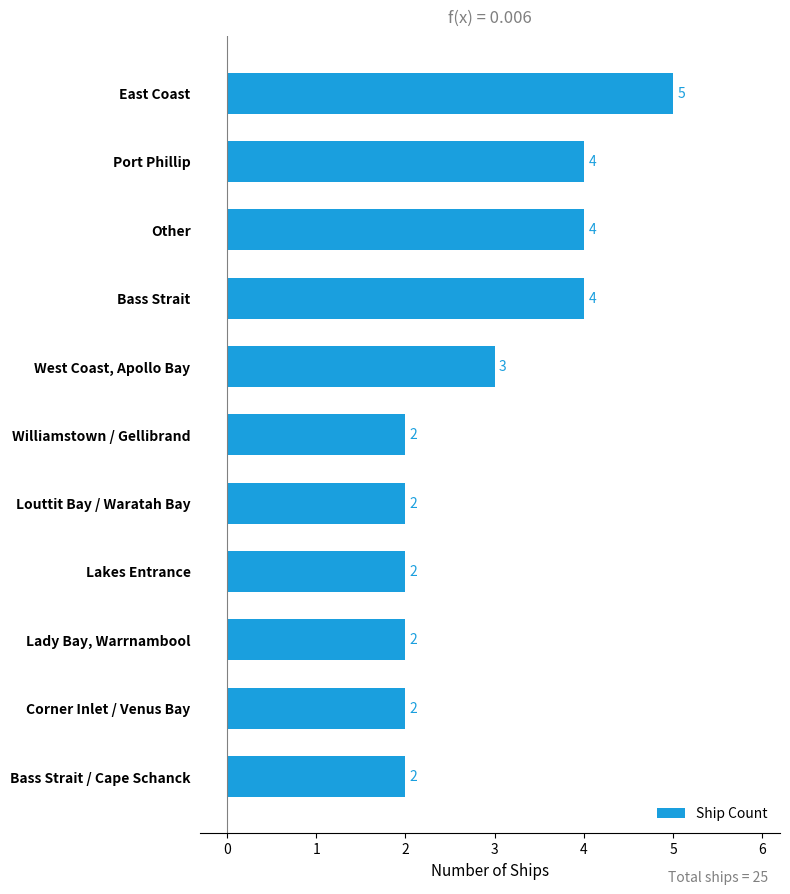

Reading top to bottom, what are all the values shown in this chart?

East Coast=5	Port Phillip=4	Other=4	Bass Strait=4	West Coast, Apollo Bay=3	Williamstown / Gellibrand=2	Louttit Bay / Waratah Bay=2	Lakes Entrance=2	Lady Bay, Warrnambool=2	Corner Inlet / Venus Bay=2	Bass Strait / Cape Schanck=2